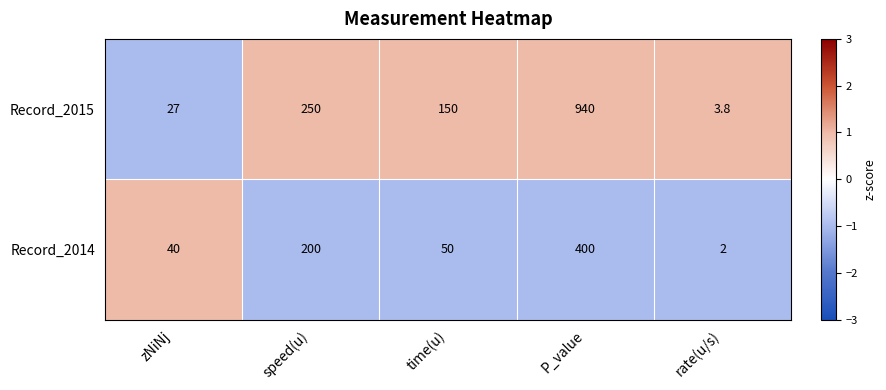

At which label does Record_2015 reach its peak?

P_value